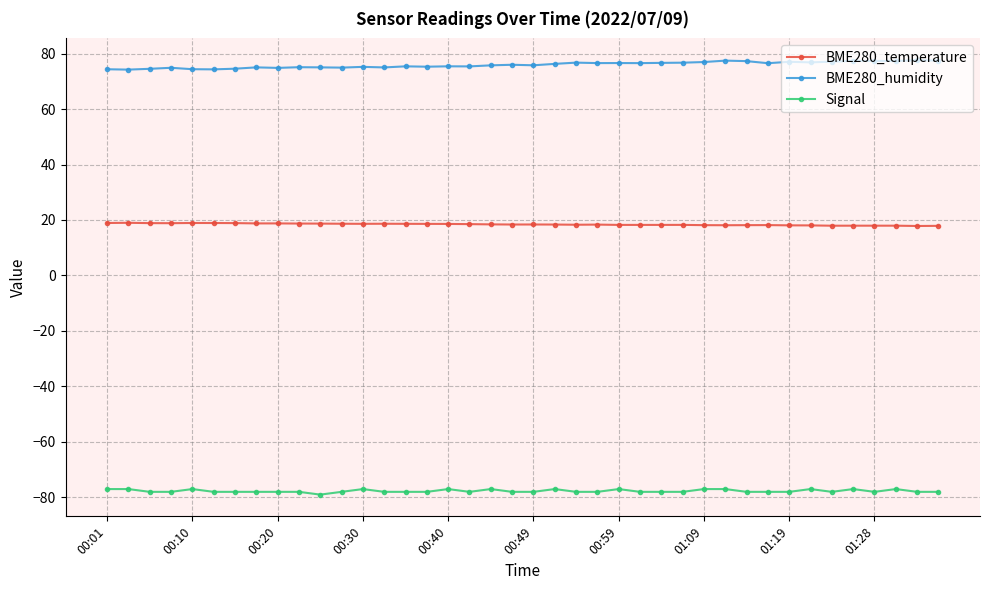

Which series has the largest total across all categories?

BME280_humidity